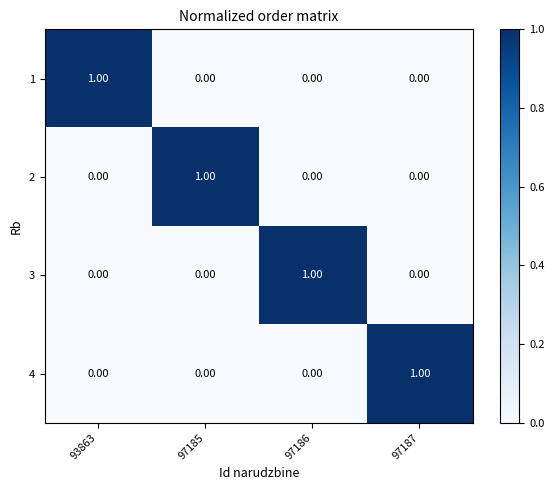

Is the value of 1 at 93863 greater than the value of 4 at 97185?

Yes